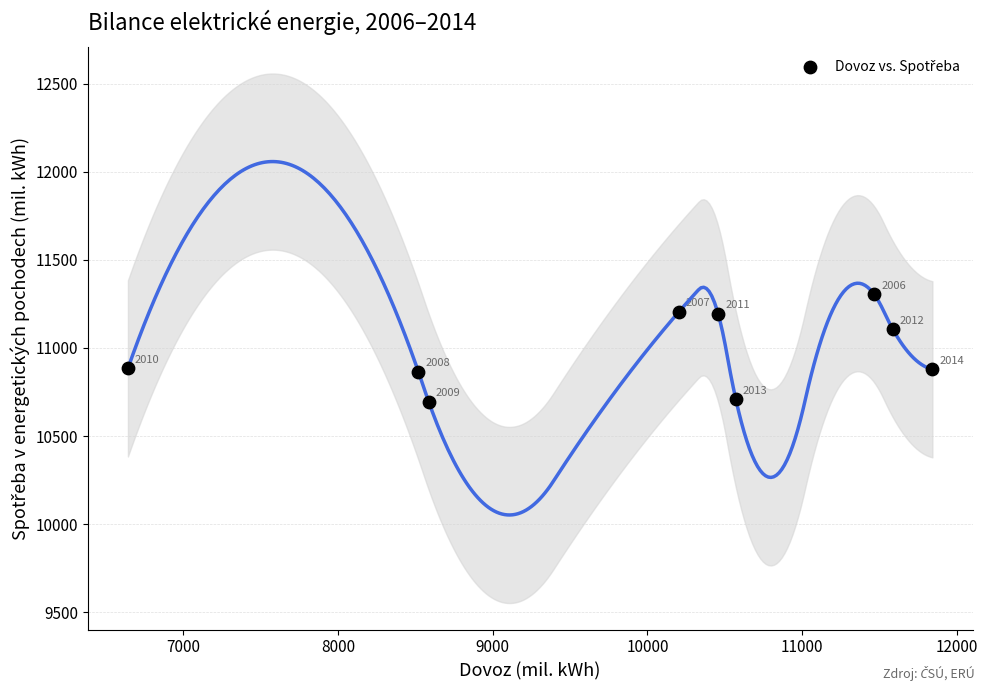

What is the average X value?

9986